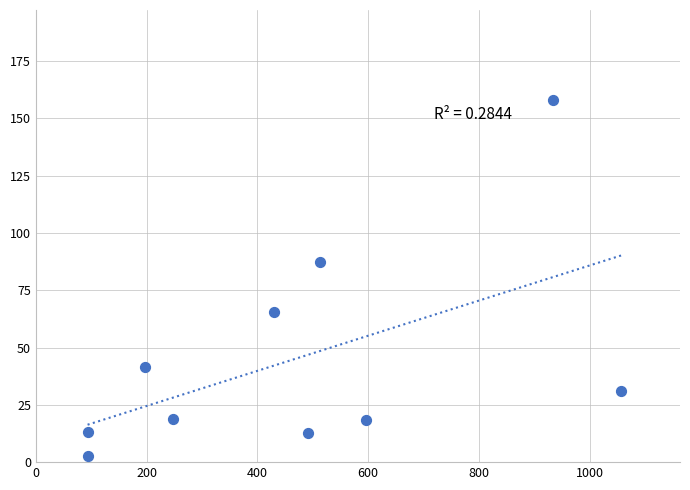

What is the range of Y values (max minus min)?

155.1